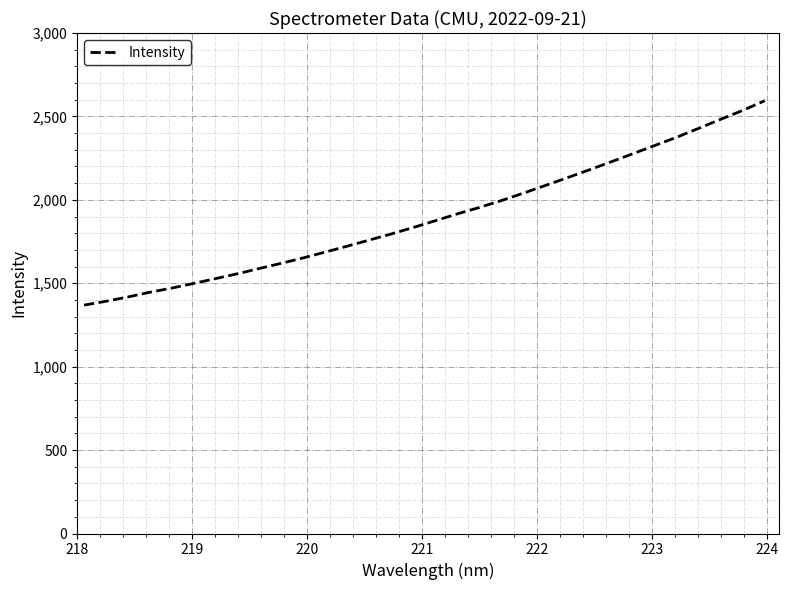

What is the difference between the maximum and minimum values?

1225.4